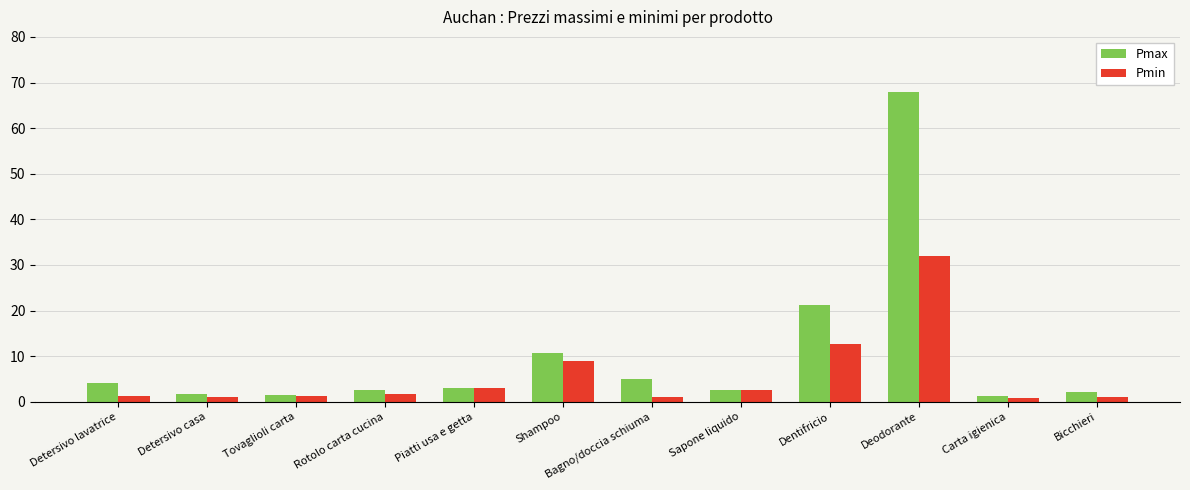

Is it true that Pmin equals 16.0 at Shampoo?

False